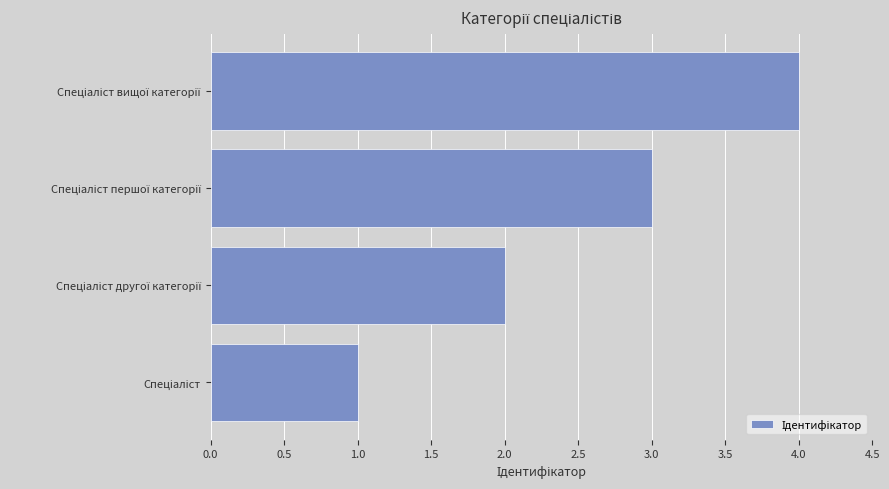

What is the sum of all values?

10